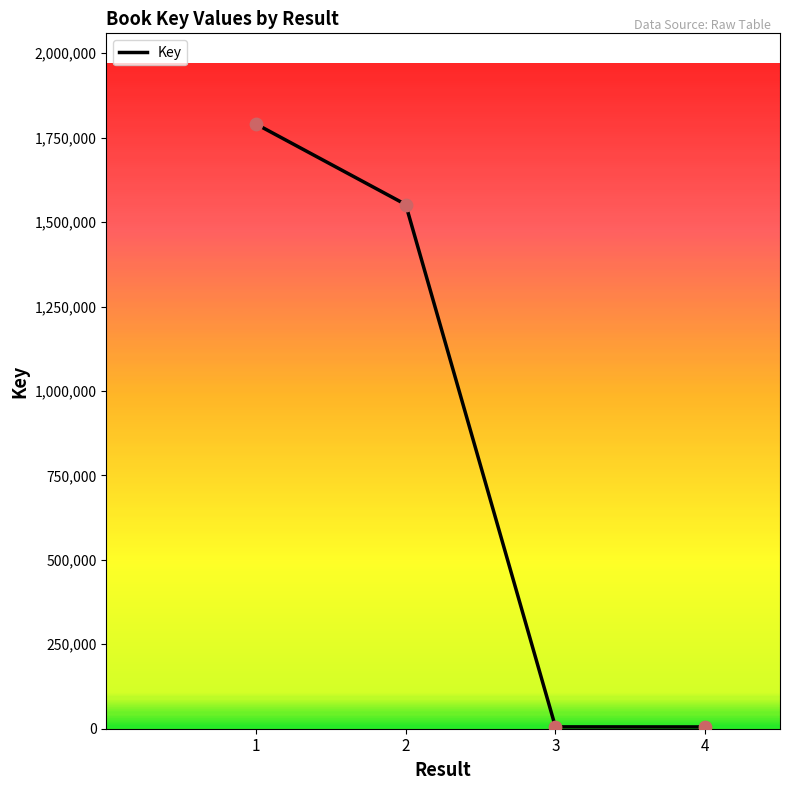

What is the change in value from 3 to 4?

-245